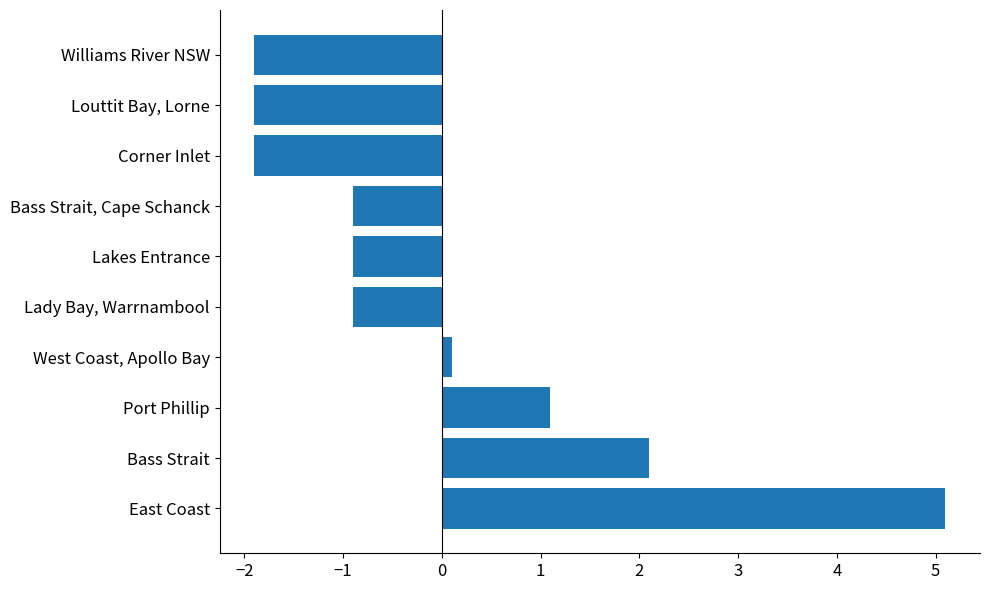

True or false: the data shows 1.1 at Port Phillip.

True